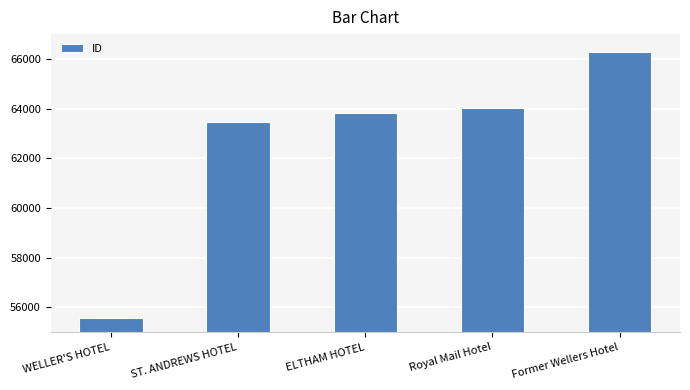

What is the ratio of the value at Royal Mail Hotel to the value at Former Wellers Hotel?

1.0